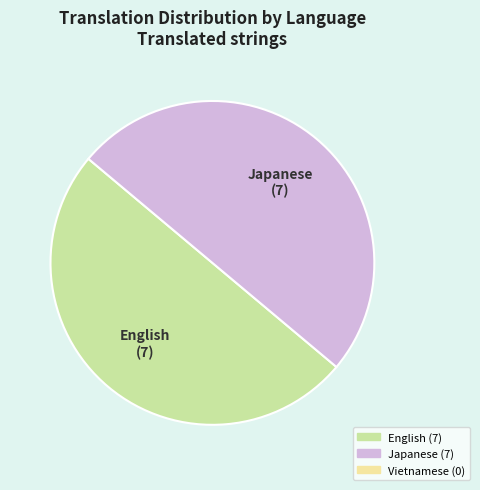

Count the number of slices in the pie.

2